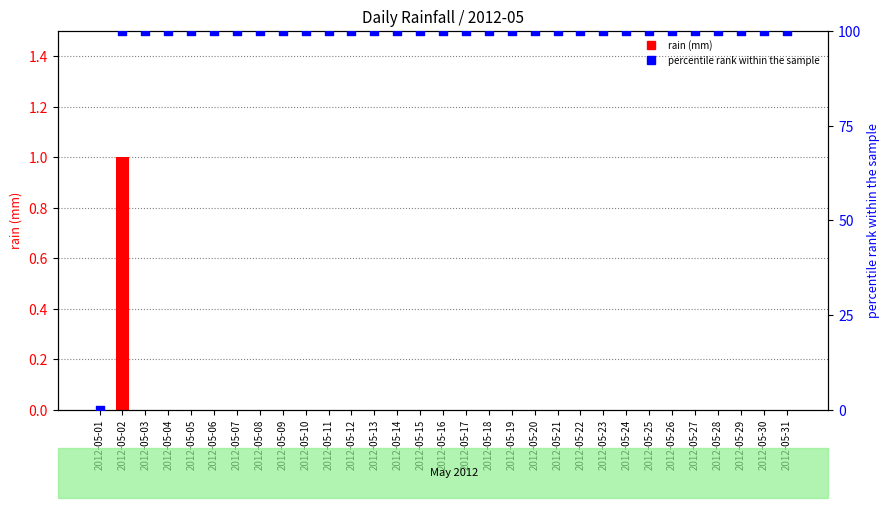

Is the value of percentile rank within the sample at 2012-05-10 greater than the value of rain (mm) at 2012-05-03?

Yes